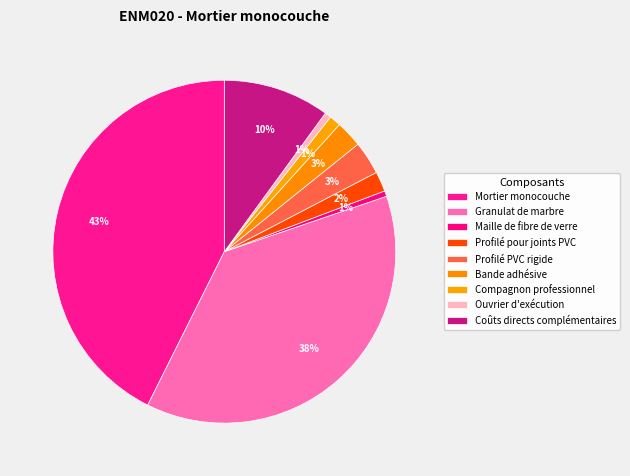

How many segments does this pie chart have?

9